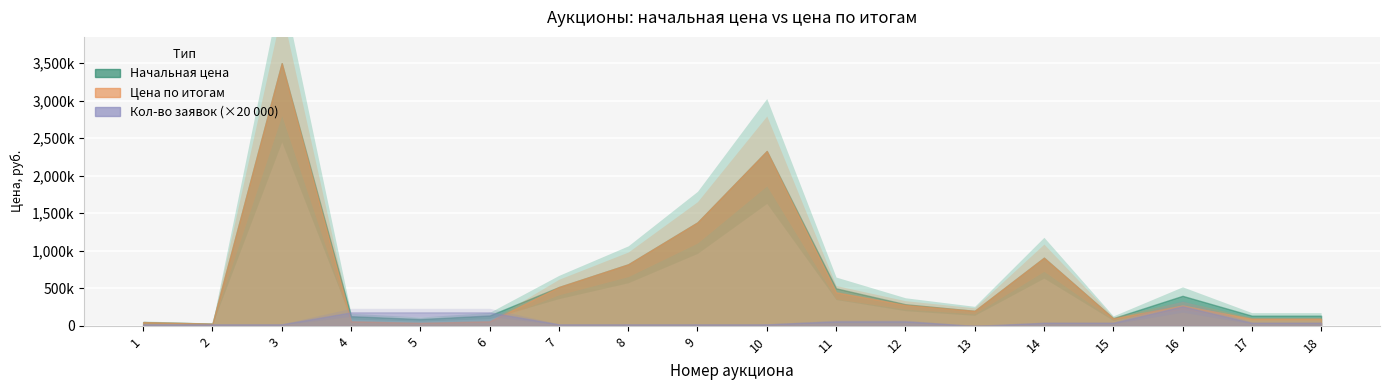

Which series has the largest range (max minus min)?

Начальная цена